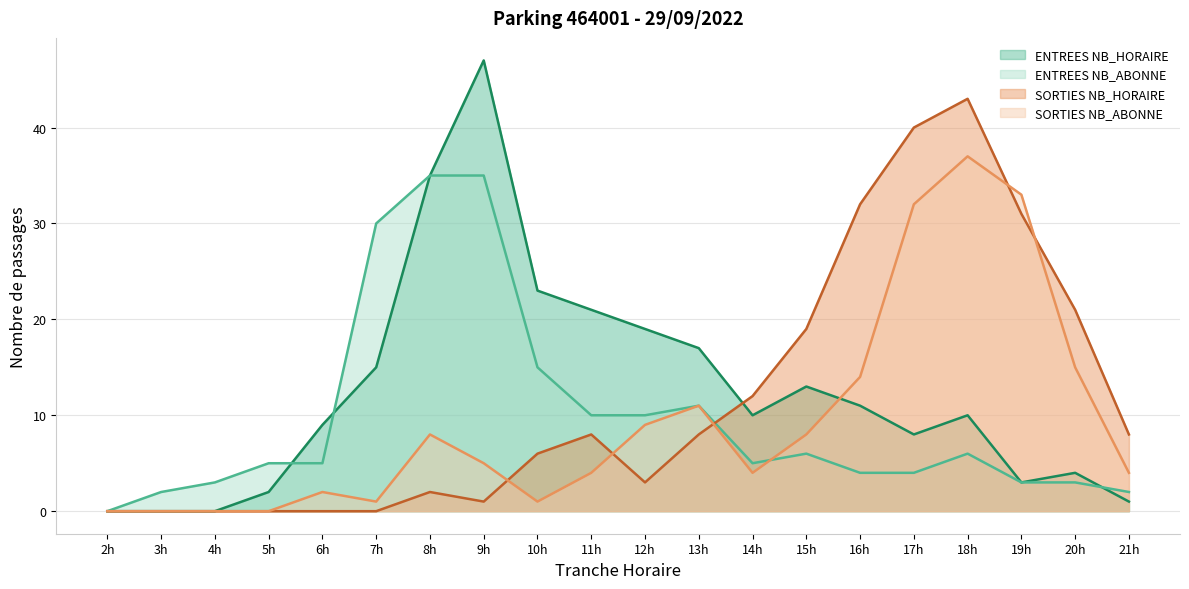

What is the highest value of the ENTREES NB_ABONNE series?

35